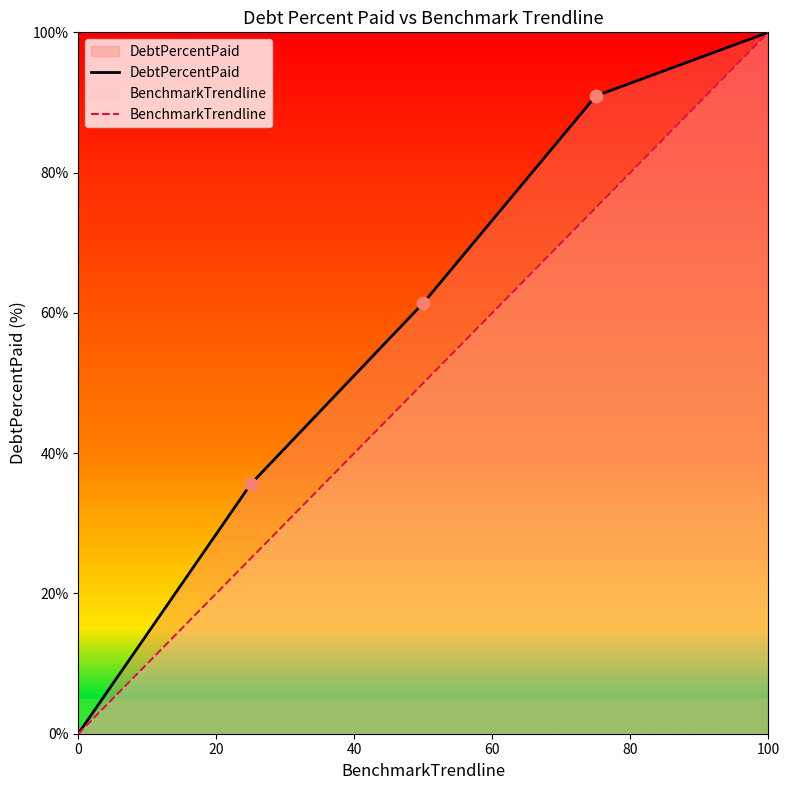

Which series has the largest Y range (max minus min)?

DebtPercentPaid